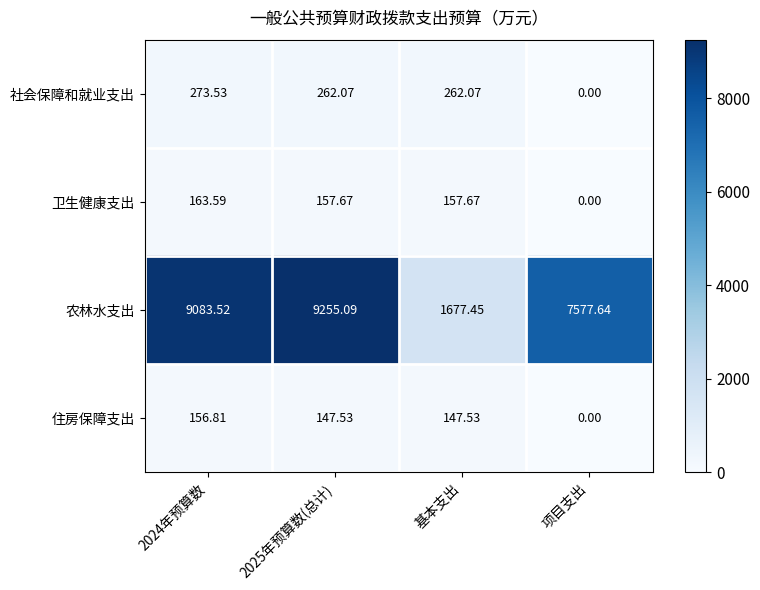

At which label does 社会保障和就业支出 reach its minimum?

项目支出